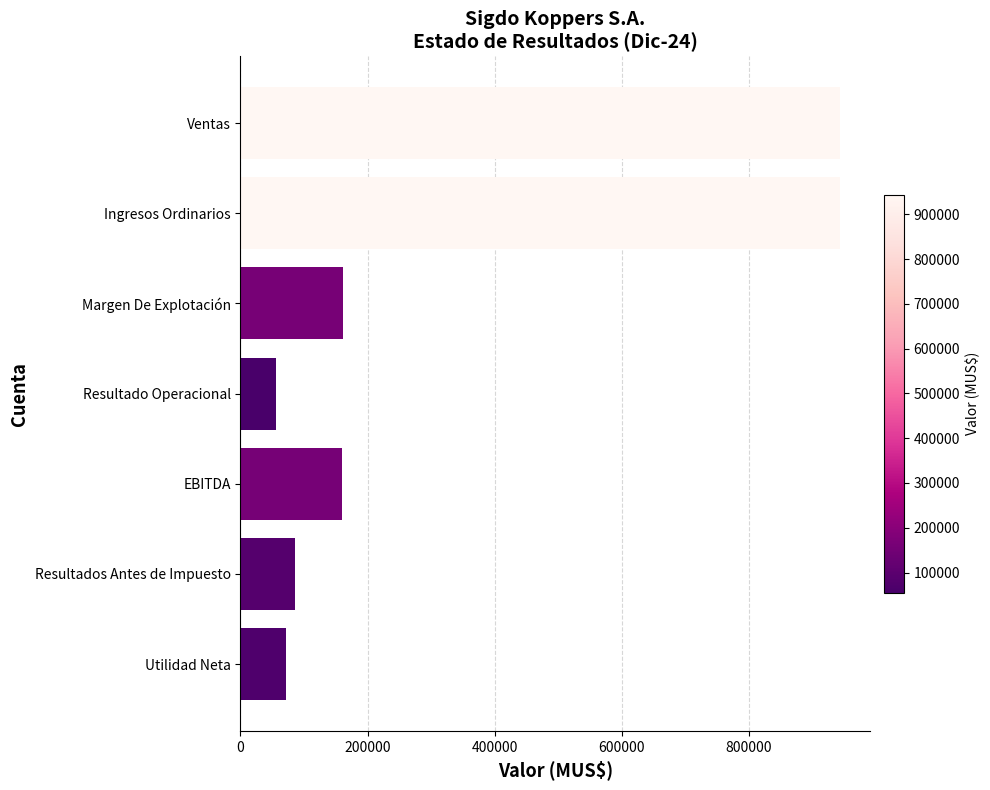

Between Margen De Explotación and Utilidad Neta, which is larger?

Margen De Explotación